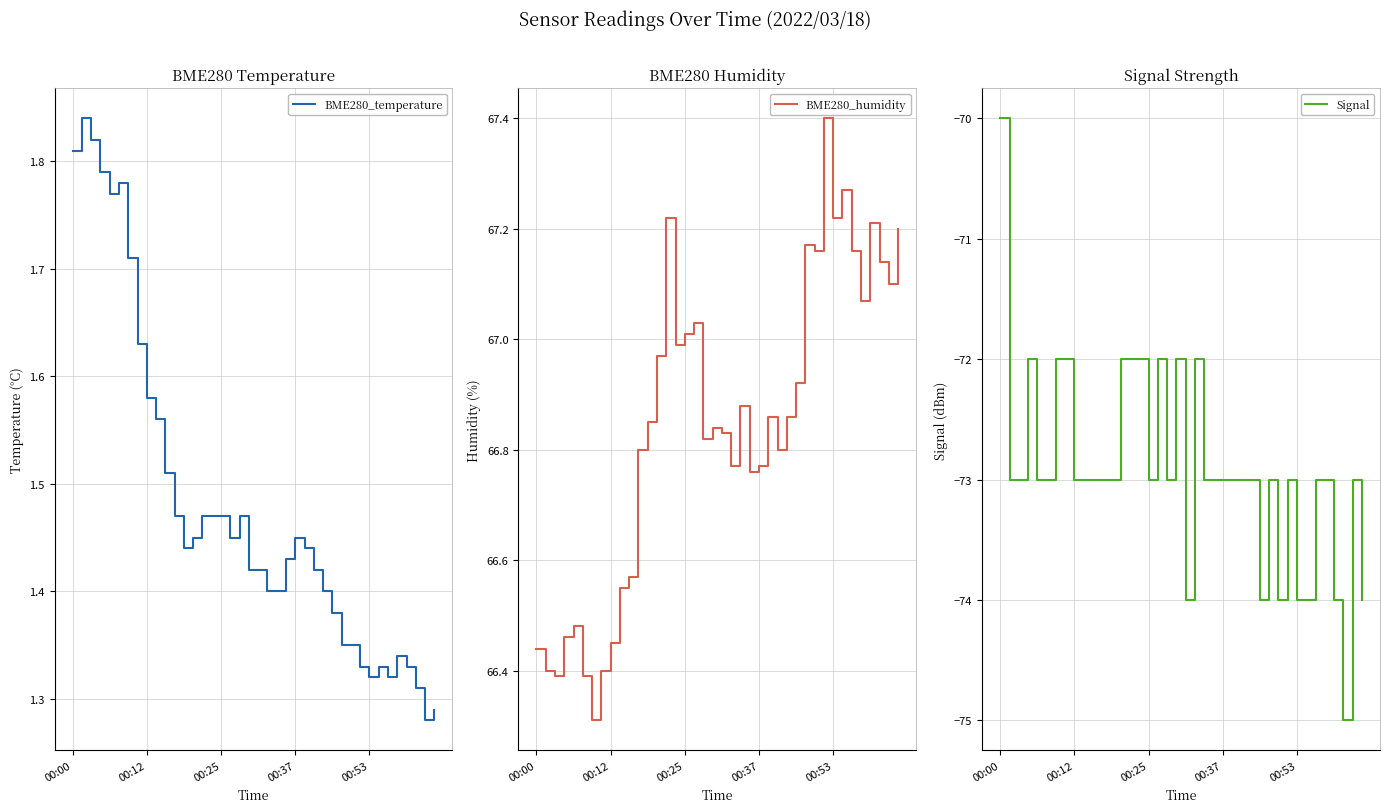

What is the sum of all BME280_temperature values?

59.2